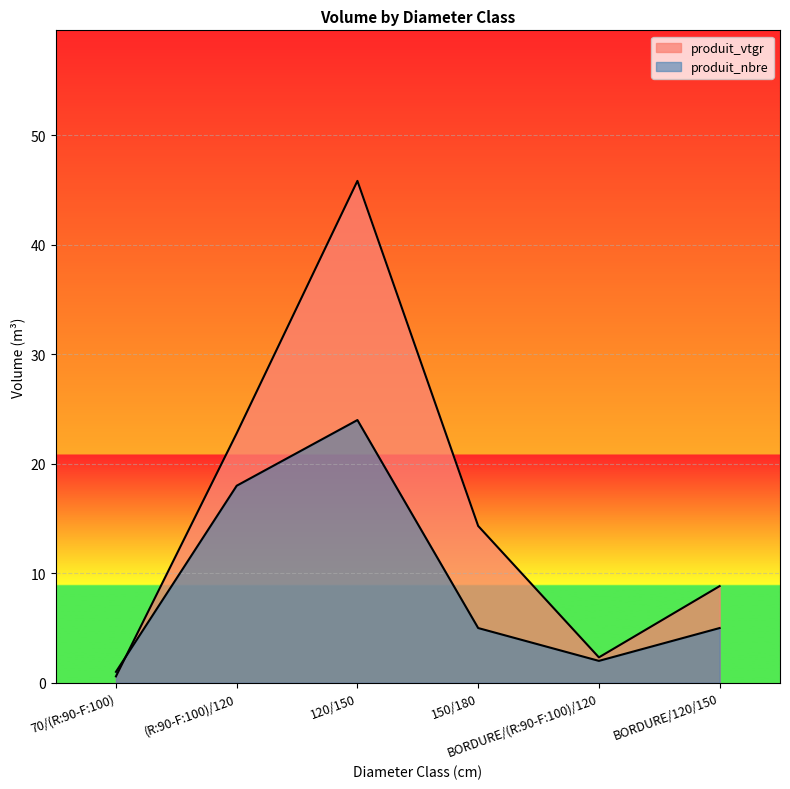

Where do produit_nbre and produit_vtgr first cross each other?

70/(R:90-F:100) and (R:90-F:100)/120